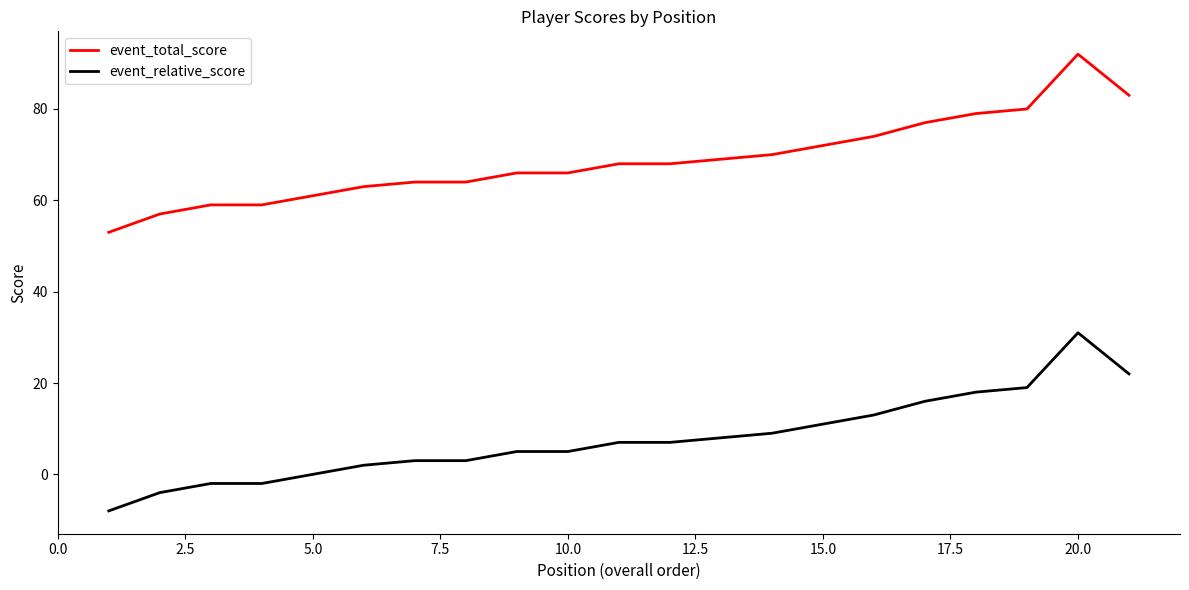

List the series in order of their peak value, highest first.

event_total_score, event_relative_score